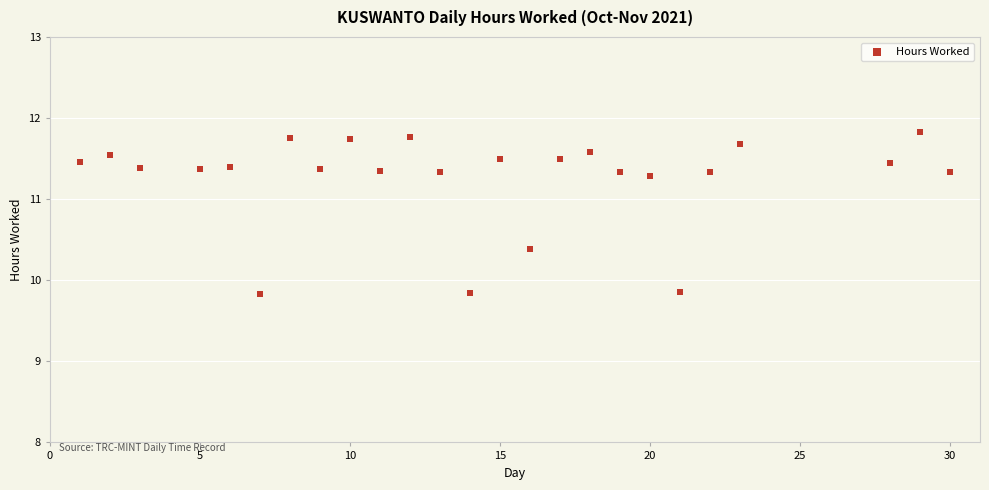

What is the range of X values (max minus min)?

29.0